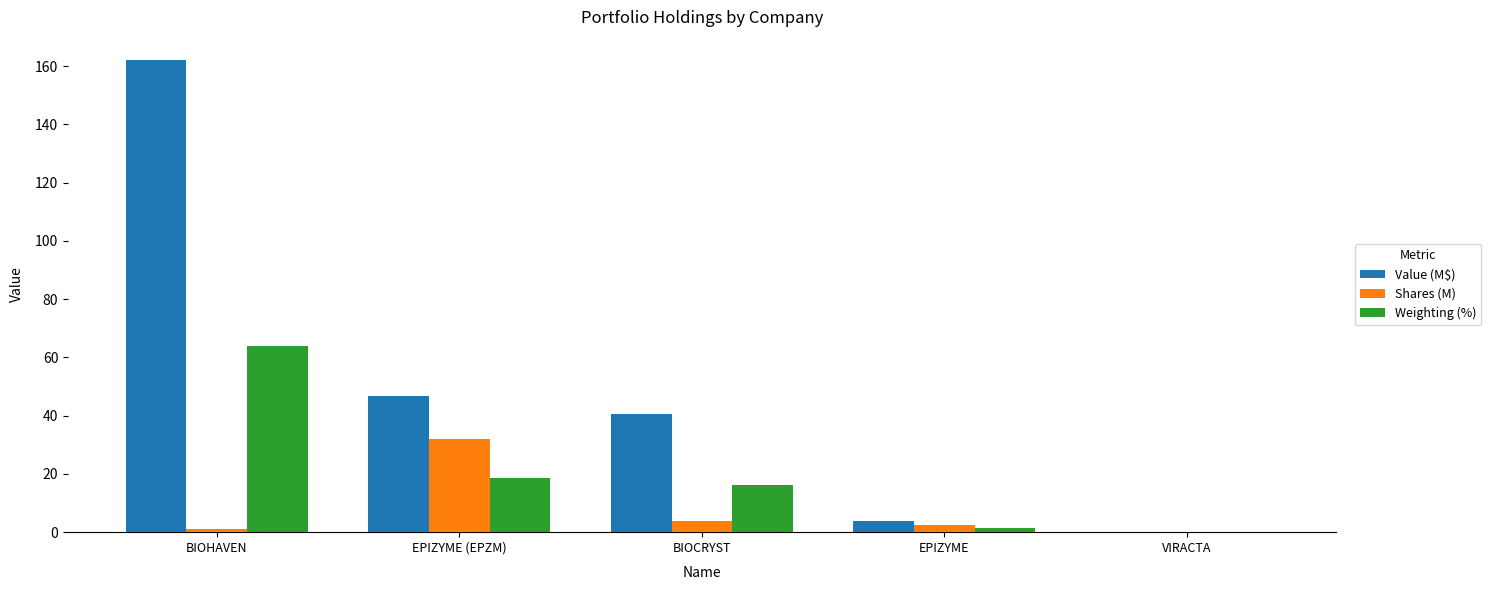

Which series has the largest total across all categories?

Value (M$)